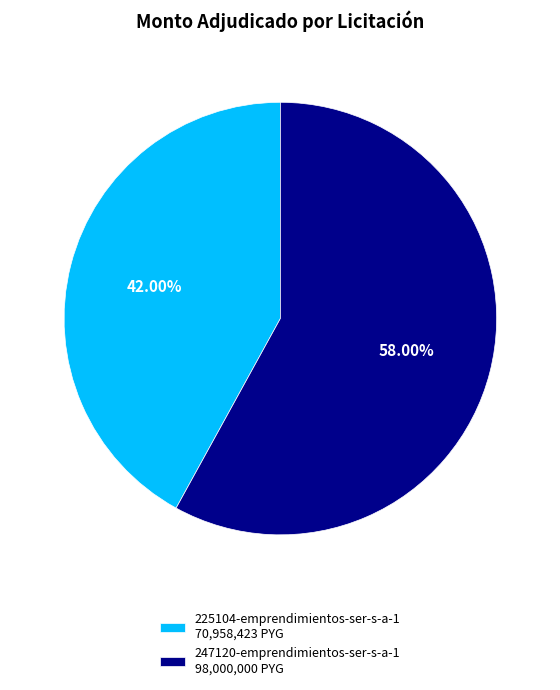

Is it true that 247120-emprendimientos-ser-s-a-1 is 58% of the pie?

True